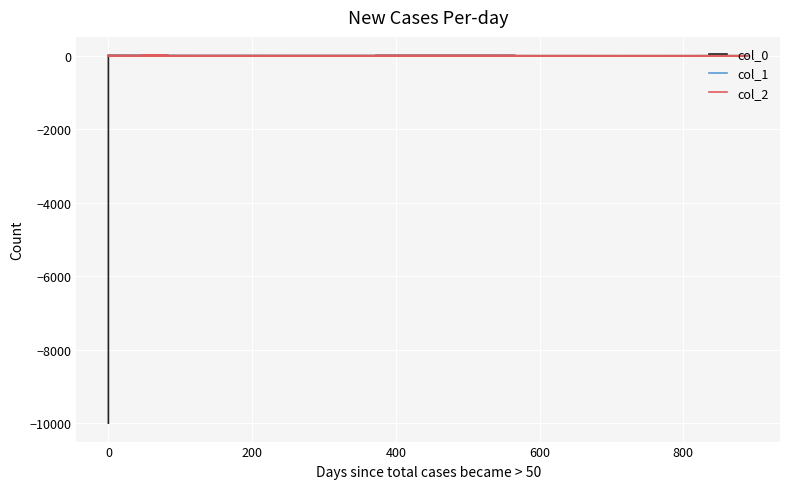

What is the value of the col_1 point at the 19th from the left?

17.5